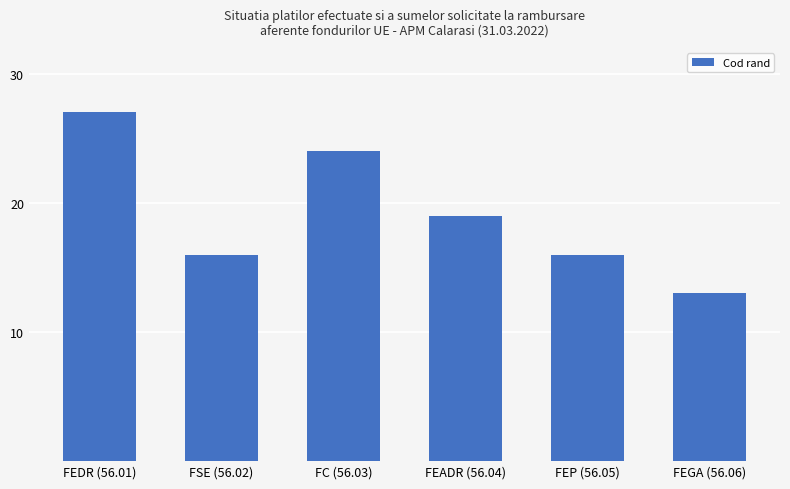

True or false: the data shows 34 at FEADR (56.04).

False